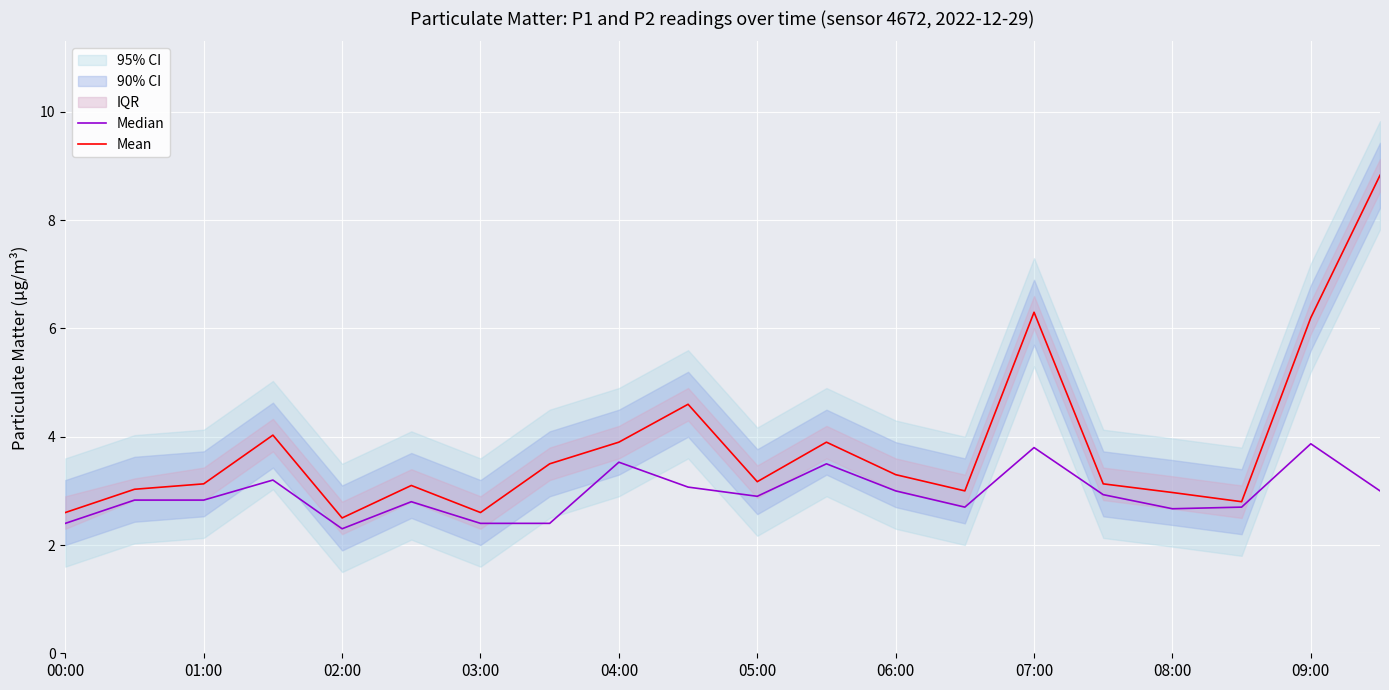

What is the sum of the Median values at 03:00 and 05:00?

5.3